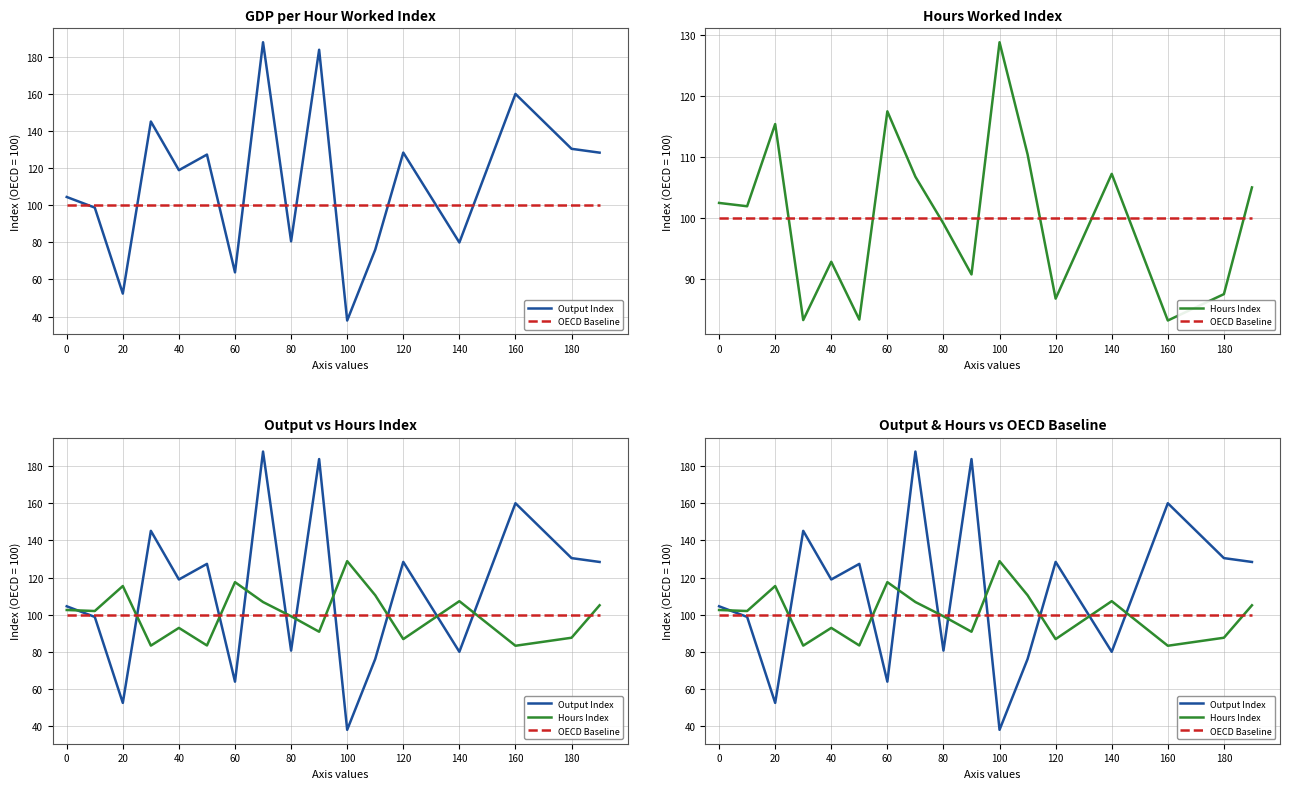

Which series has the largest total across all categories?

Output Index